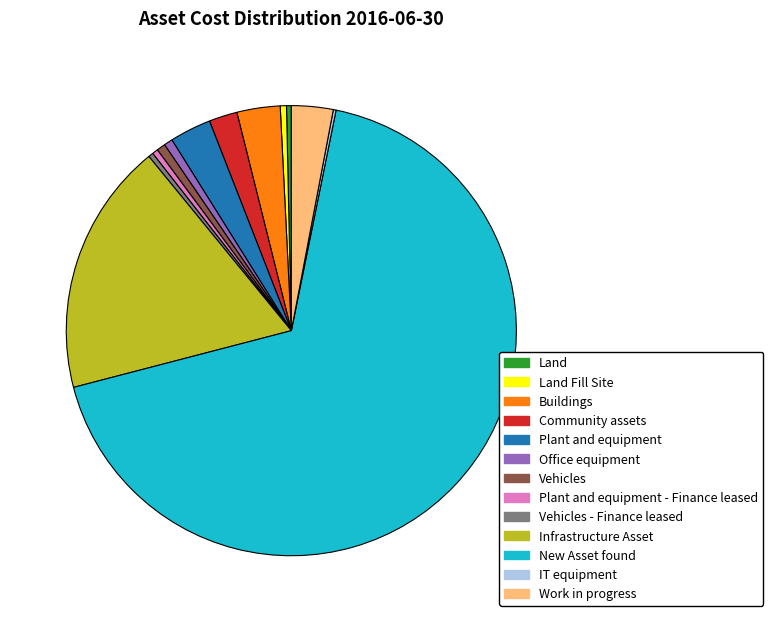

Which has a higher value, Vehicles or Infrastructure Asset?

Infrastructure Asset